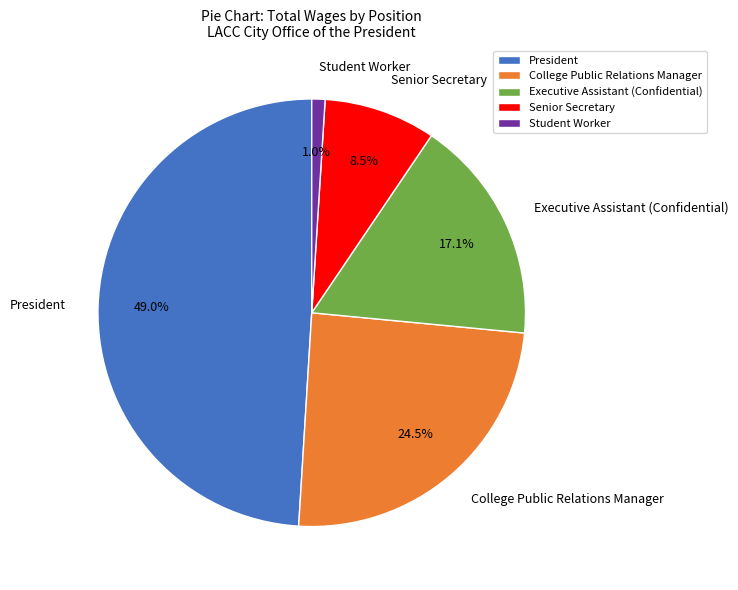

Rank the categories by value from lowest to highest.

Student Worker, Senior Secretary, Executive Assistant (Confidential), College Public Relations Manager, President